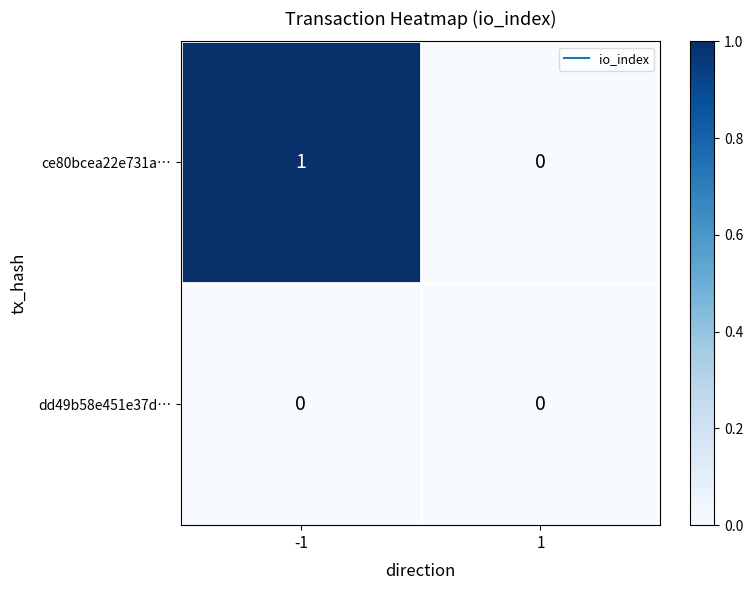

Reading left to right, extract all data points from this chart.

ce80bcea22e731a…: -1=1	1=0
dd49b58e451e37d…: -1=0	1=0